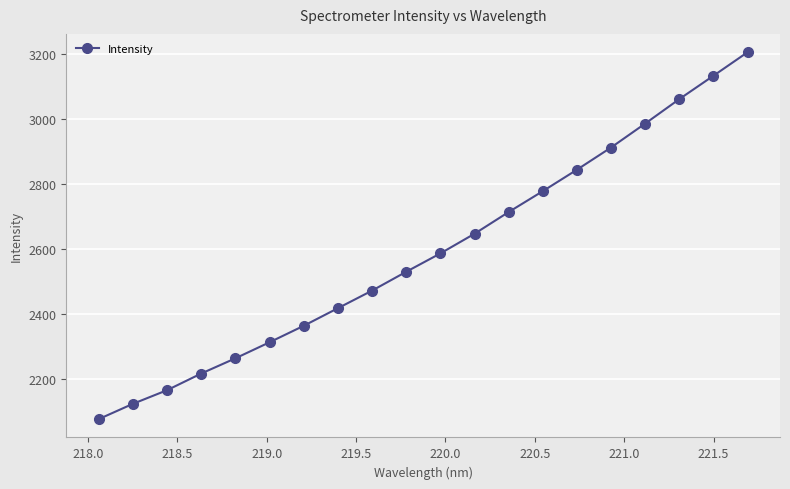

True or false: the data has more than 0 interior local peaks.

False